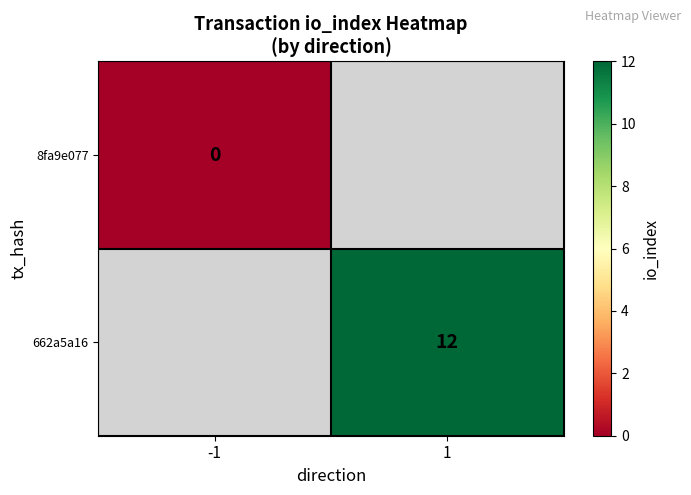

At how many categories does at least one series exceed 8?

1